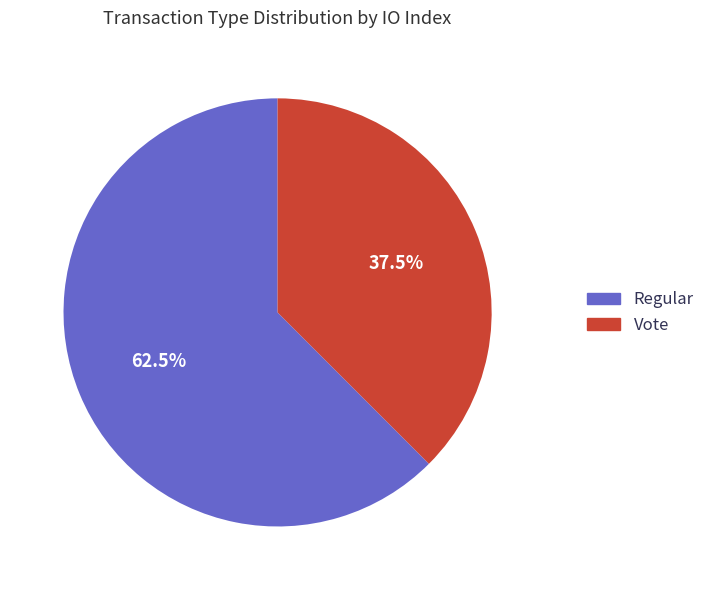

What is the smallest slice in the pie chart?

Vote